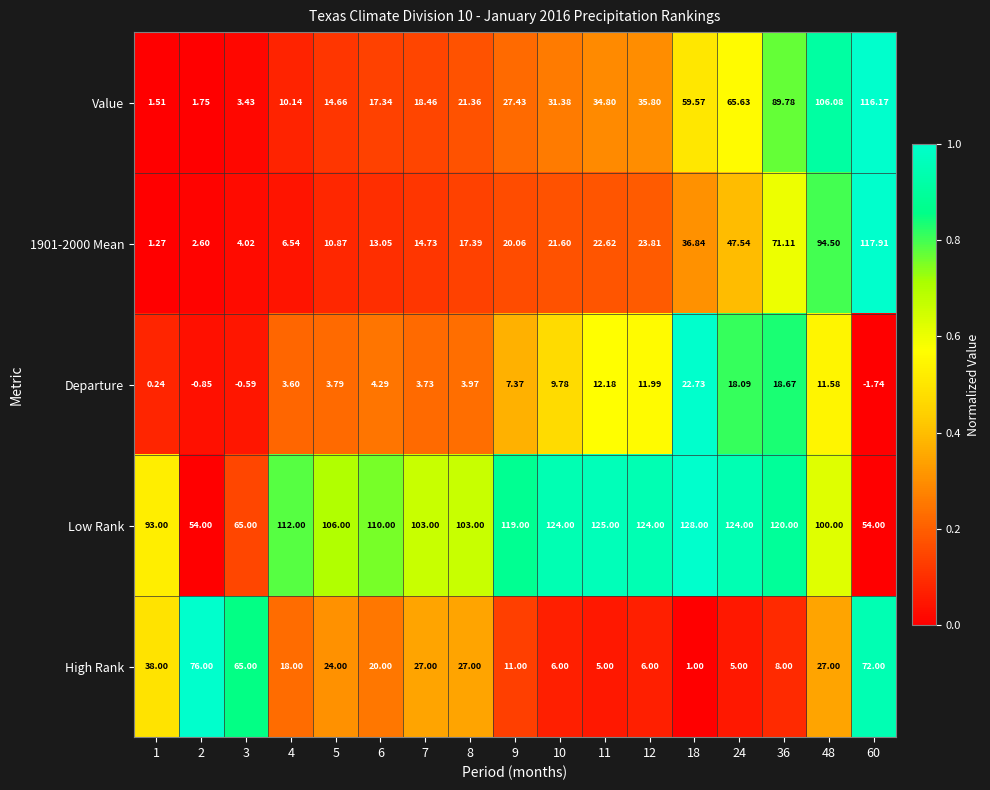

What is the difference between the highest and lowest values at 9?

111.6